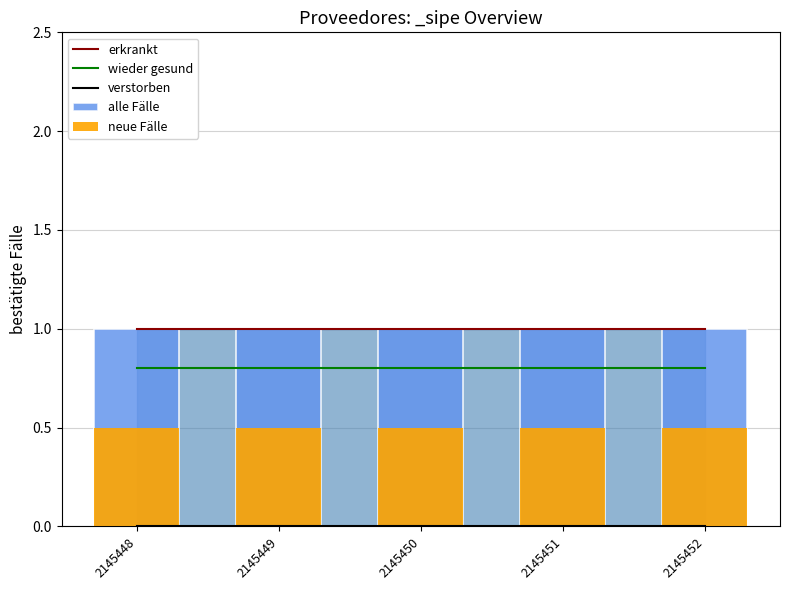

The value of alle Fälle at 2145449 is 1.4. True or false?

False